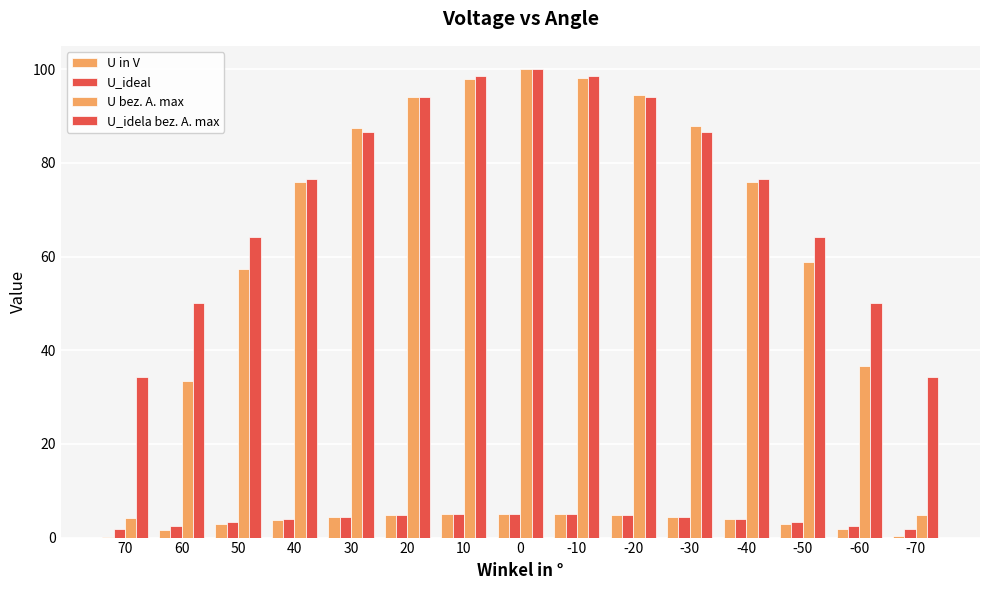

At which label is U in V closest to 2?

-60